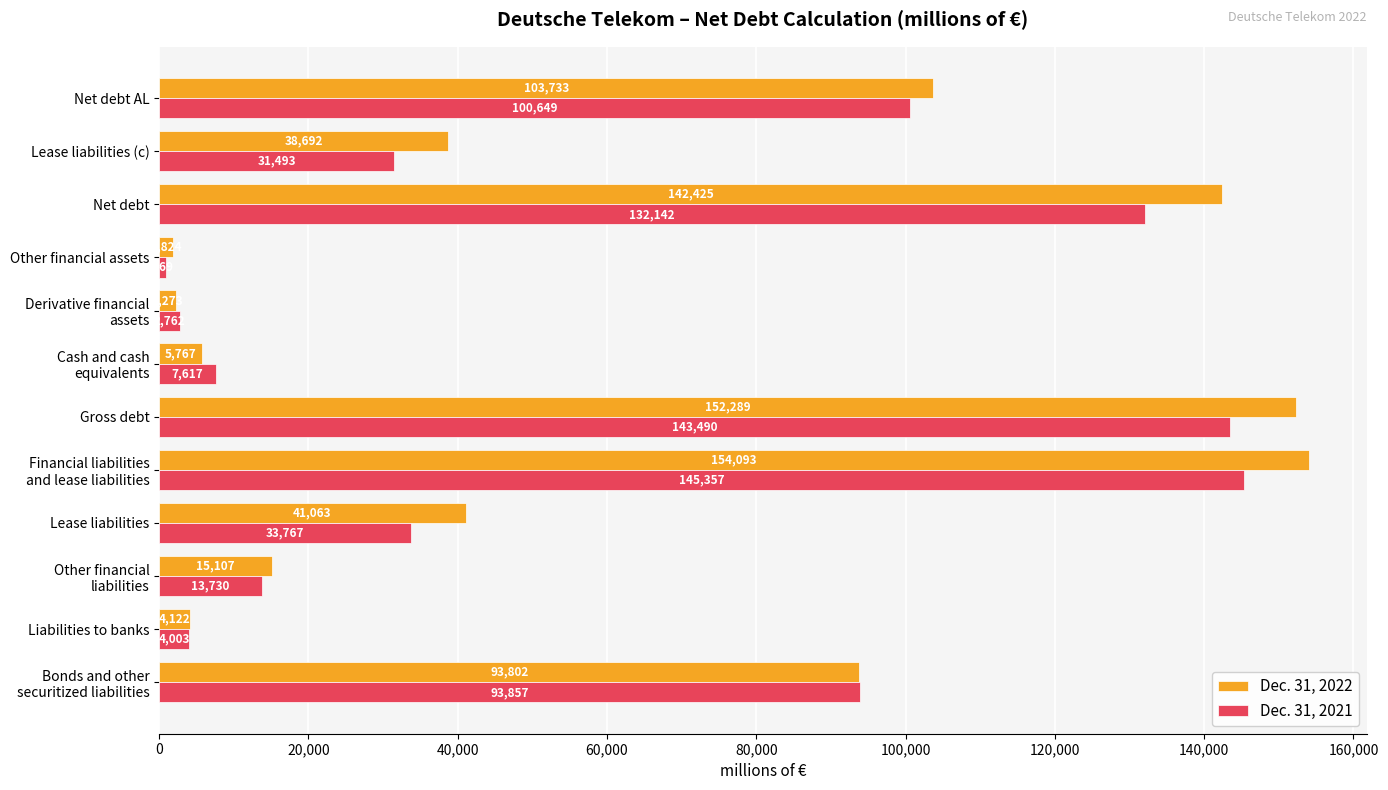

What is the total value across all series at Lease liabilities (c)?

70185